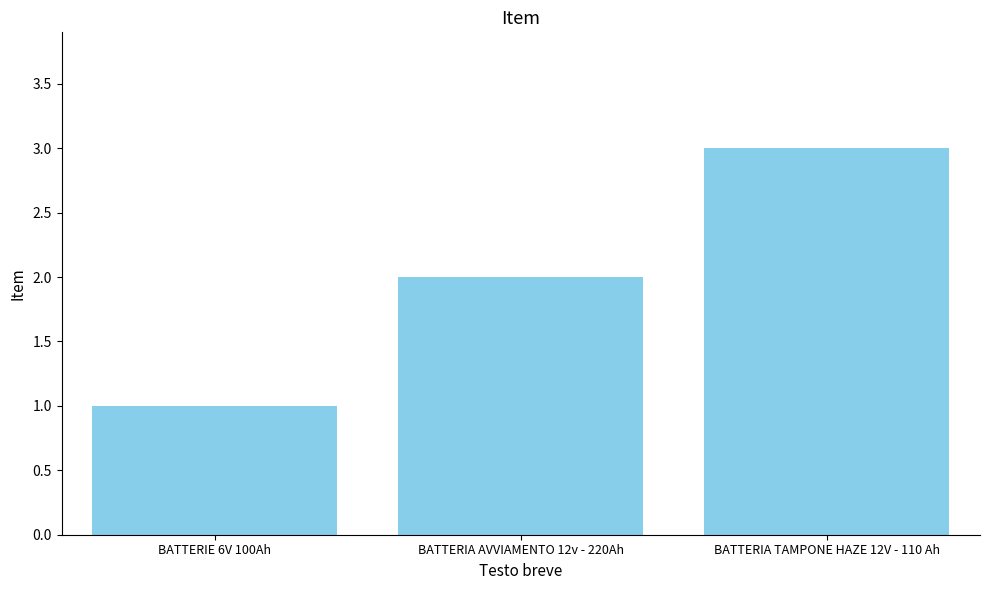

How many distinct data groups are displayed?

1